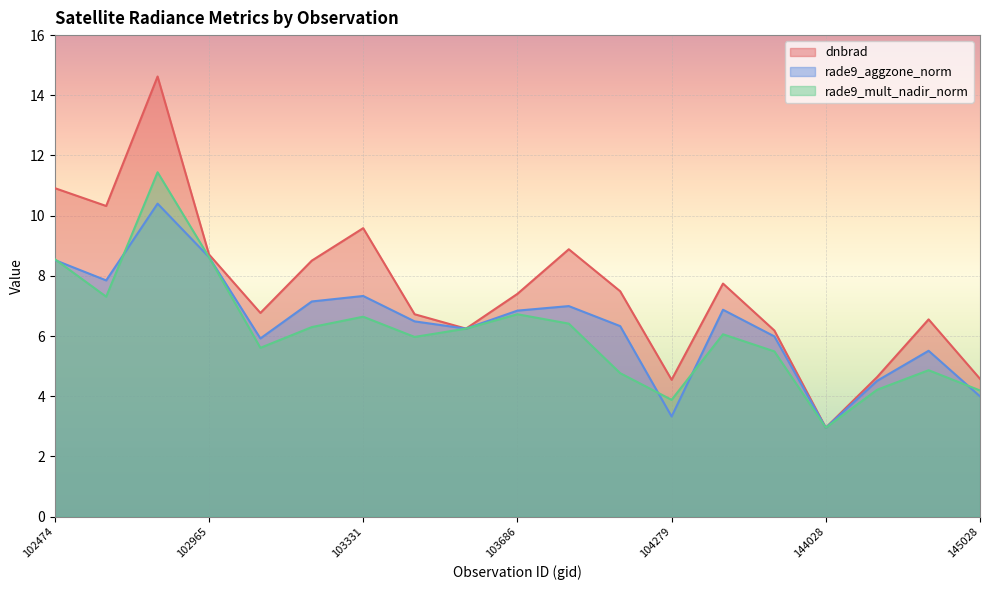

In dnbrad, how many points are higher than both neighbors (excluding endpoints)?

5